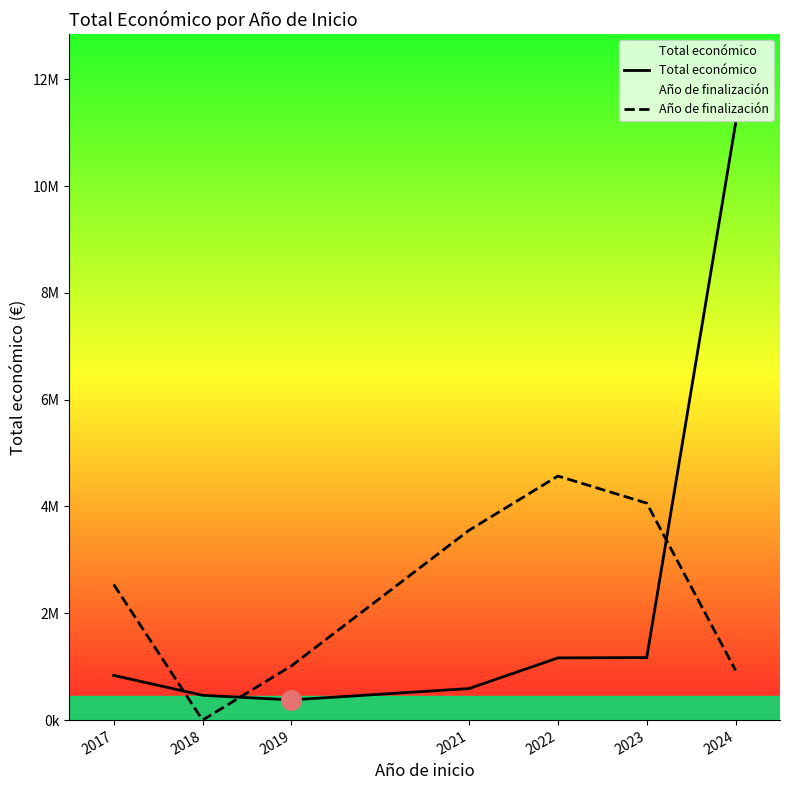

Between which two adjacent categories do Año de finalización and Total económico first intersect?

2017 and 2018